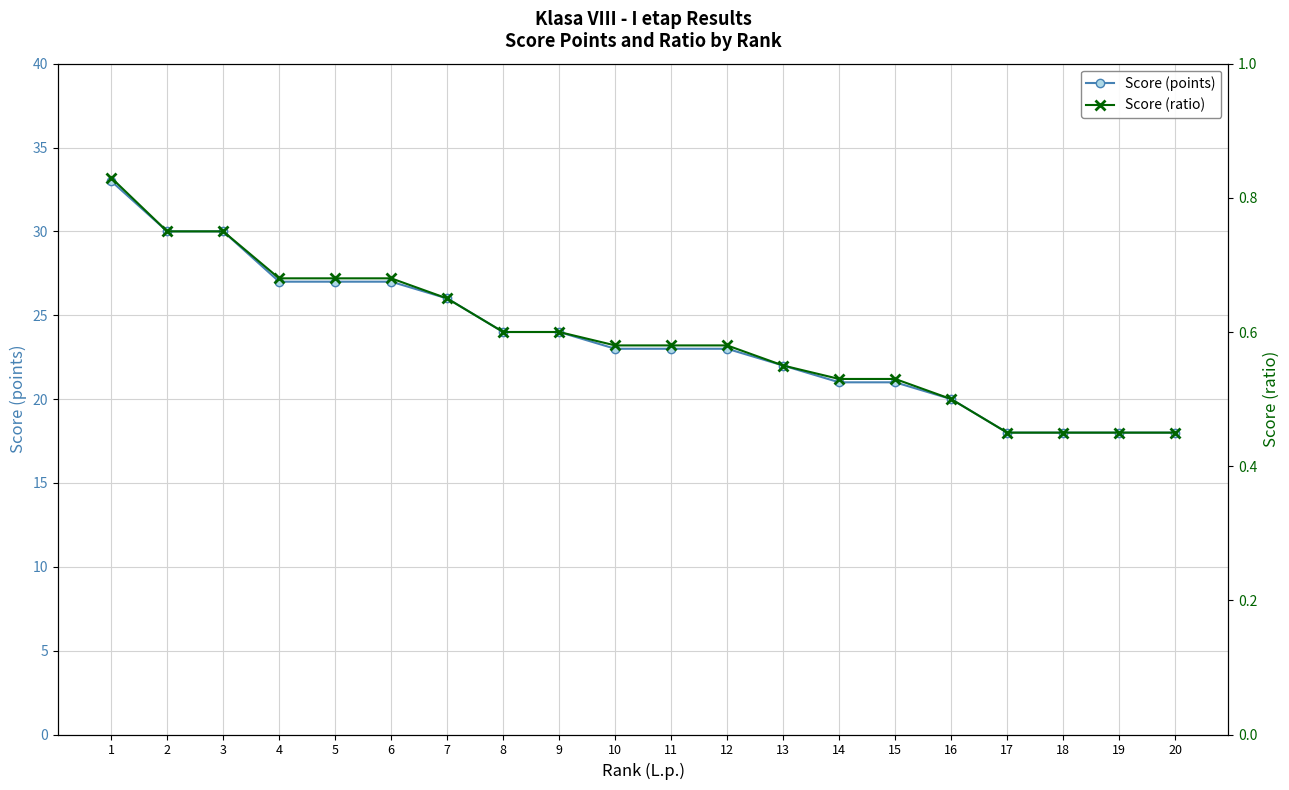

What is the sum of all Score (points) values?

473